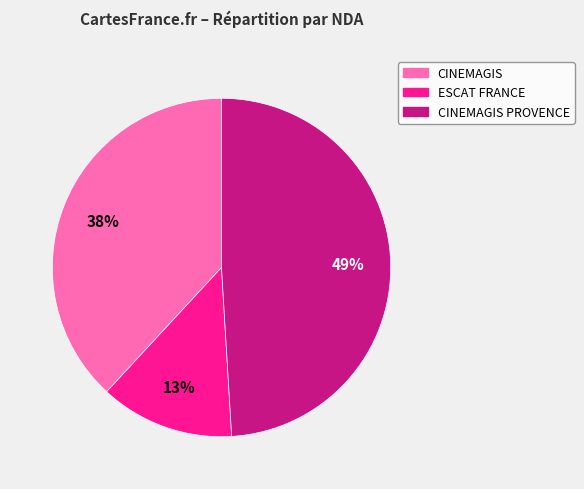

To the nearest percent, what is the difference between the largest and smallest slice percentages?

36%